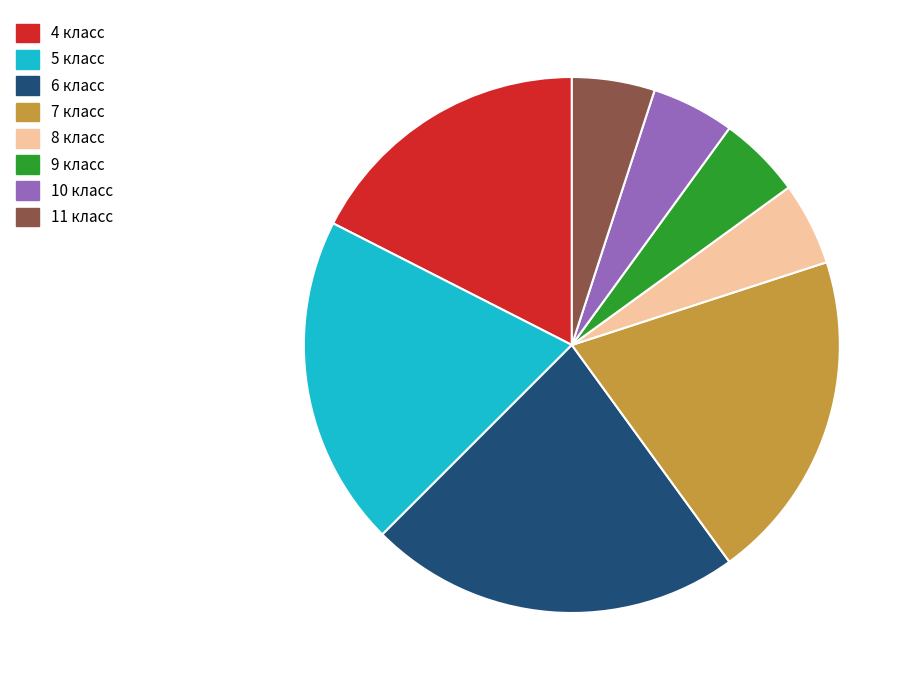

Does any single category account for the majority?

No